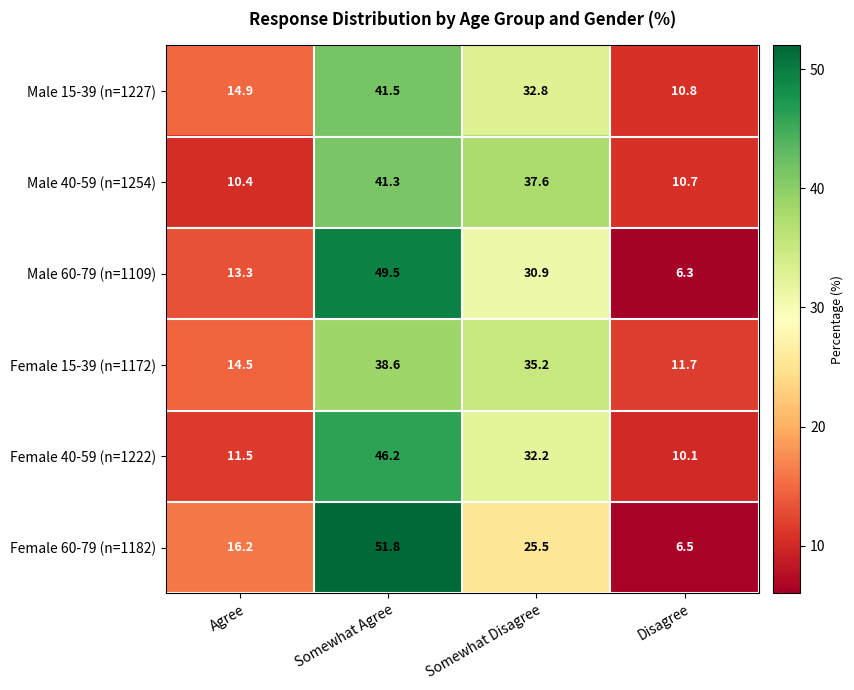

What value does the Female 15-39 (n=1172) series have at Somewhat Disagree?

35.2